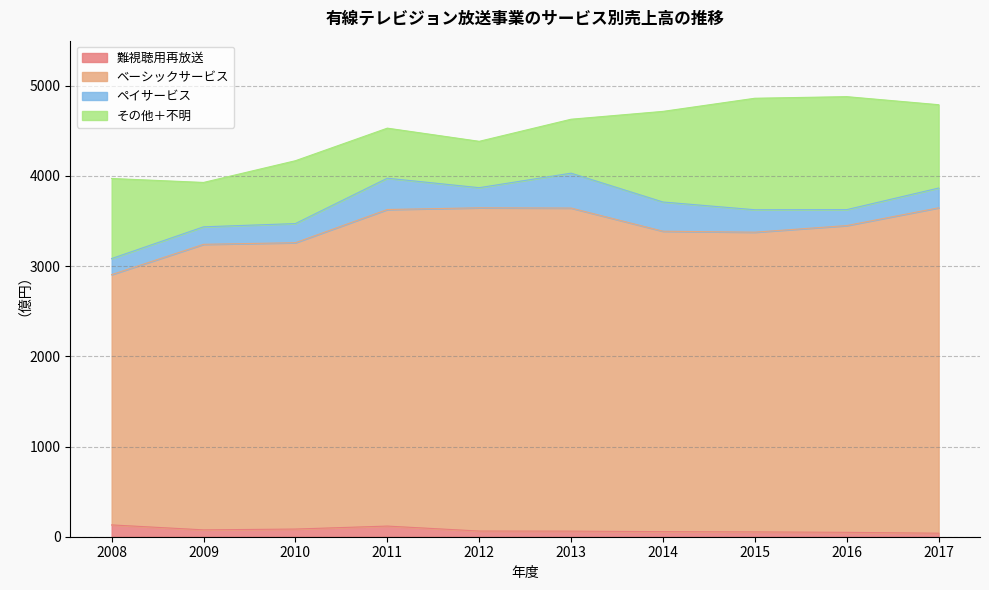

What is the highest value of the 難視聴用再放送 series?

131.0